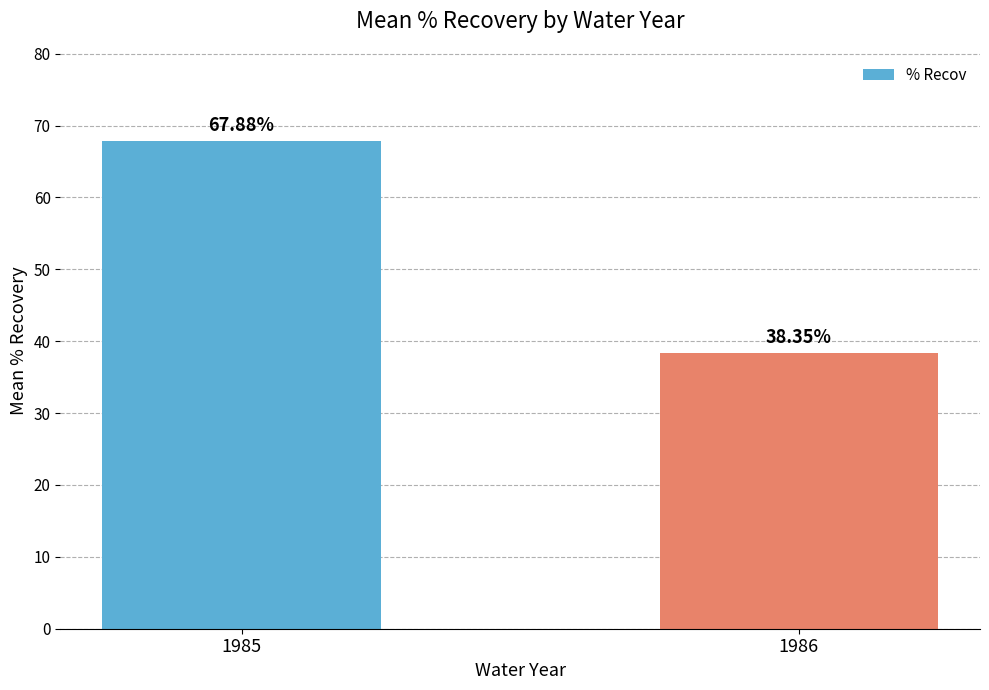

Rank the categories by value from highest to lowest.

1985, 1986